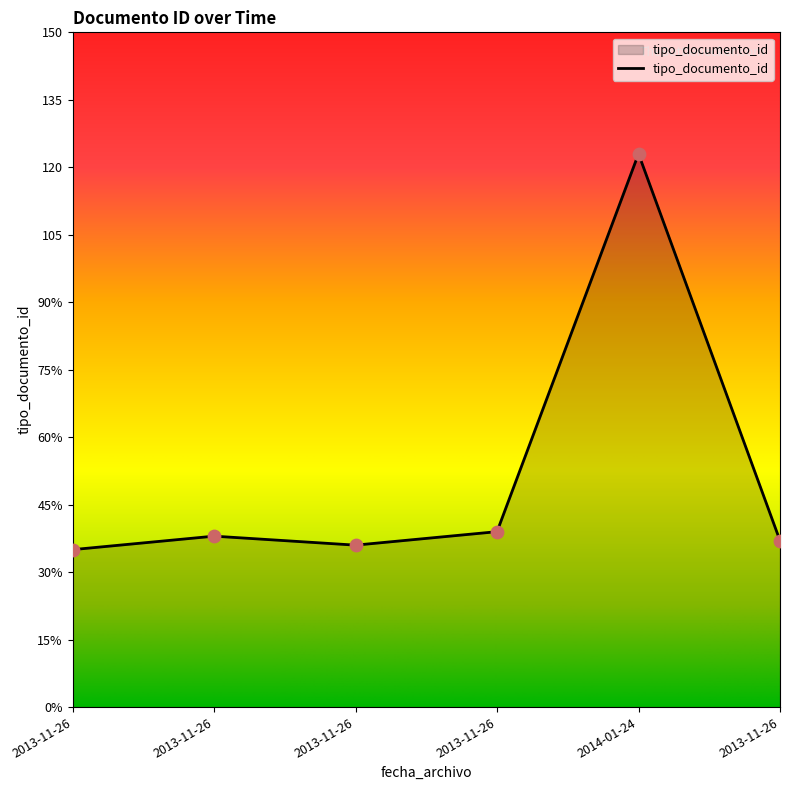

Which has a higher value, 2014-01-24 or 2013-11-26?

2014-01-24